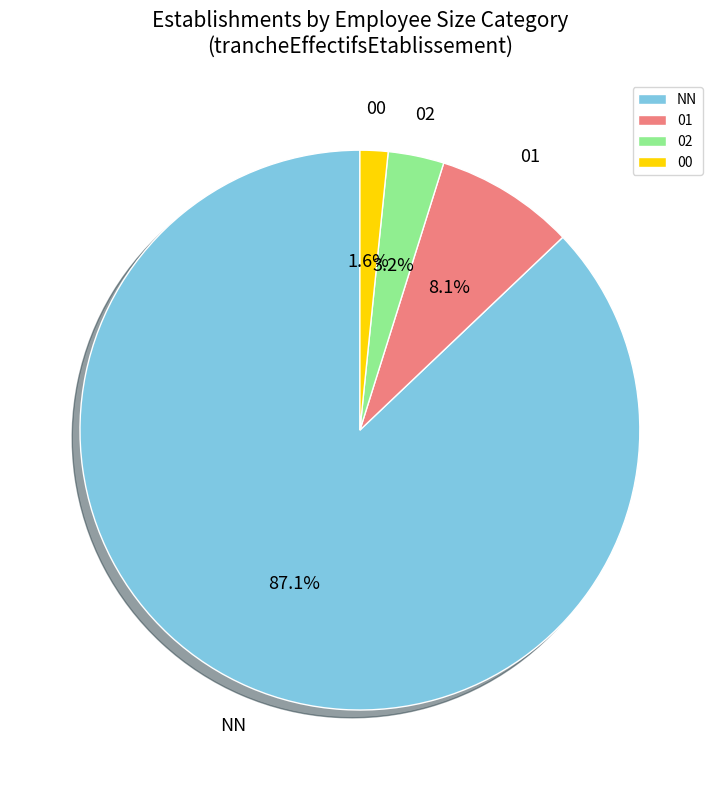

Combined, what portion of the pie is NN and 00?

88.7%